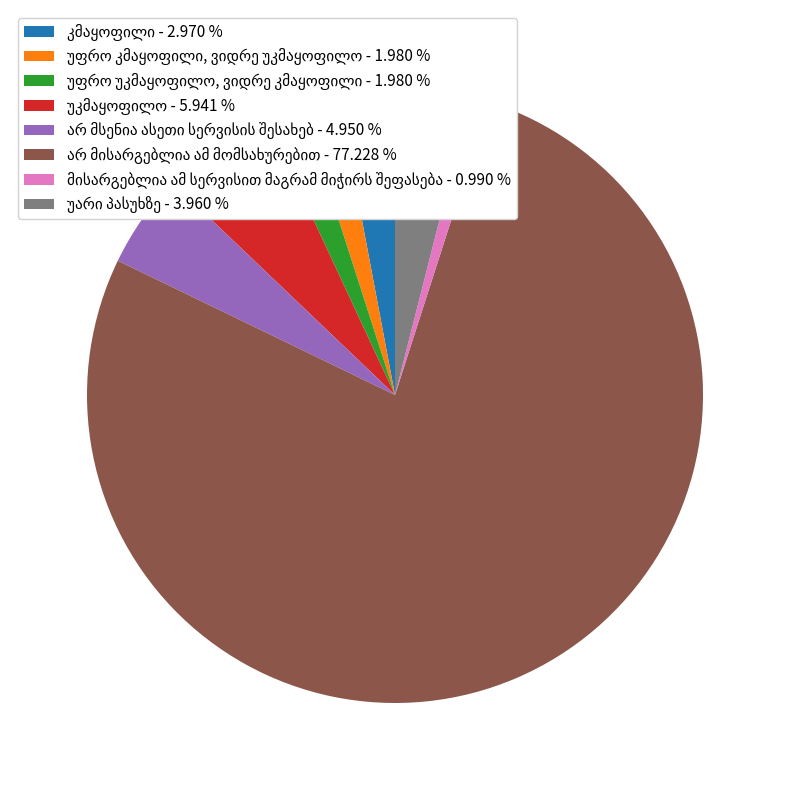

Does any single category account for the majority?

Yes